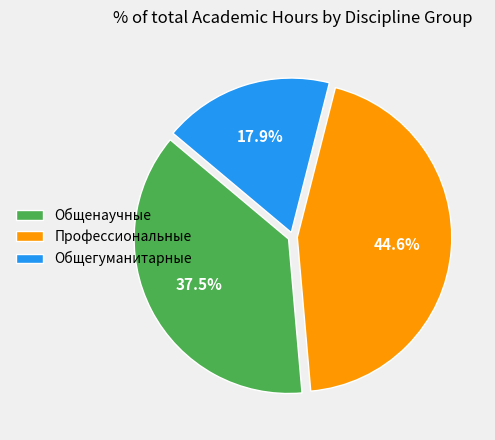

Does Общенаучные account for over 50% of the chart?

No